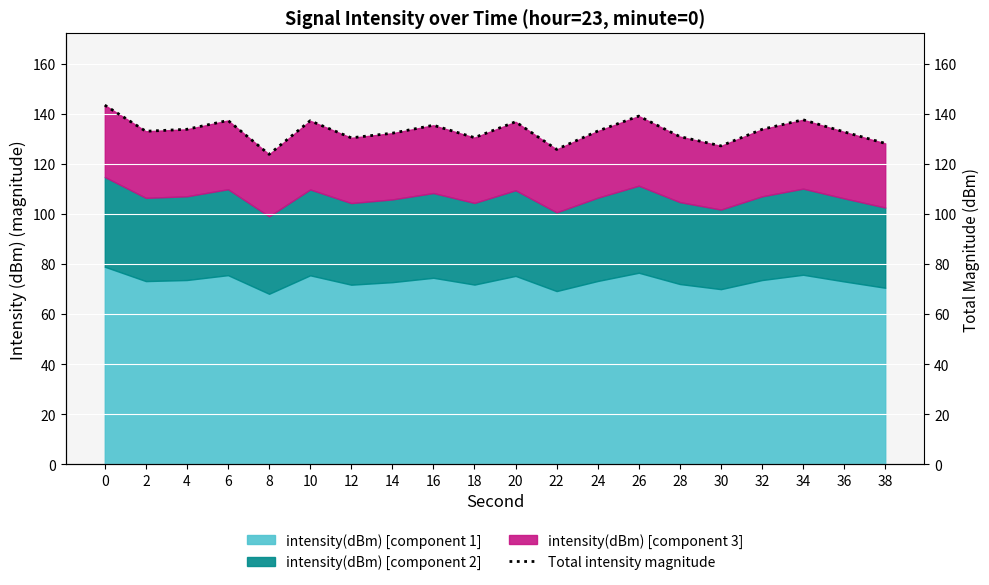

What is the difference between the maximum and minimum values?

19.7